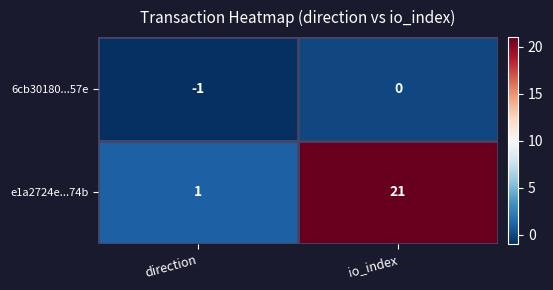

What is the maximum value shown in the chart?

21